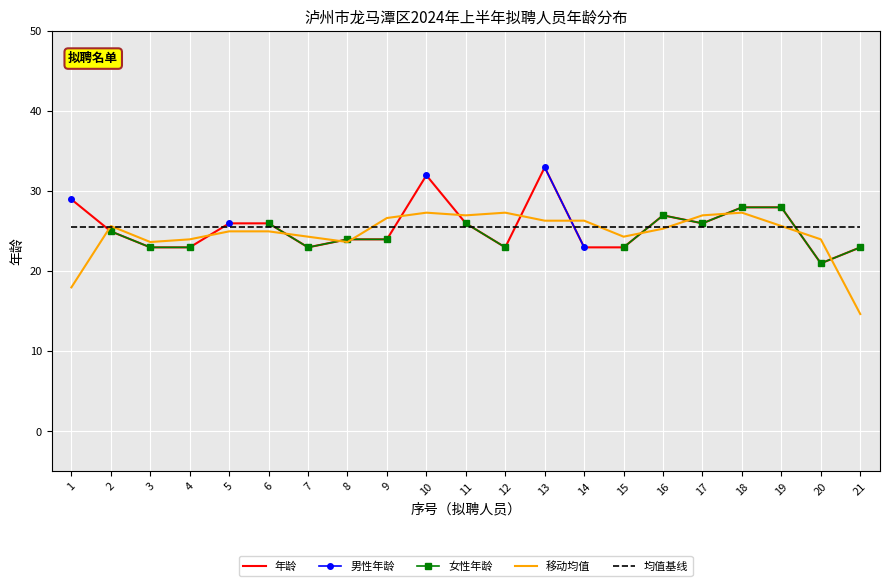

What is the difference between the highest and lowest values at 16?

1.7